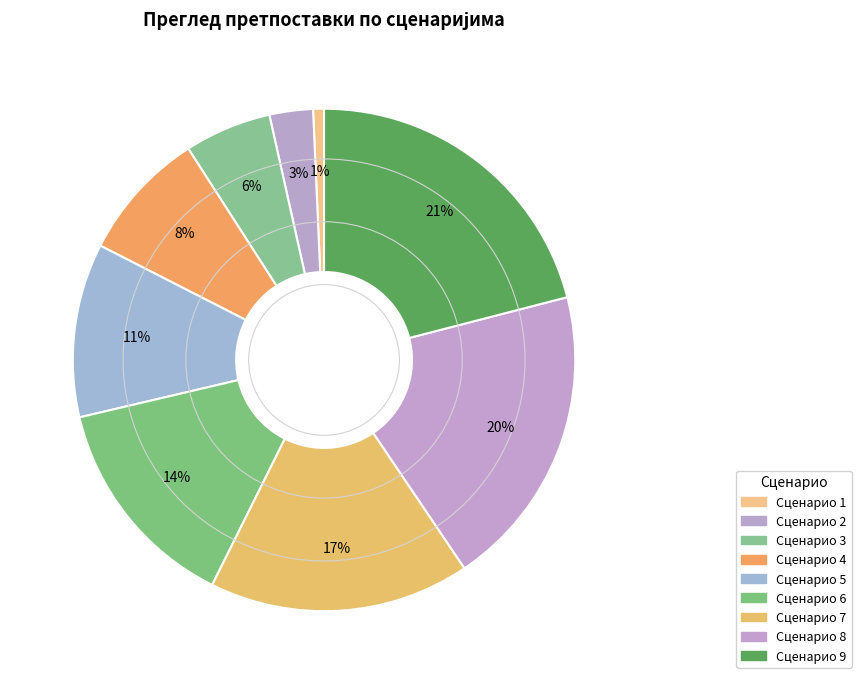

What percentage is the Сценарио 4 slice, to the nearest percent?

8%